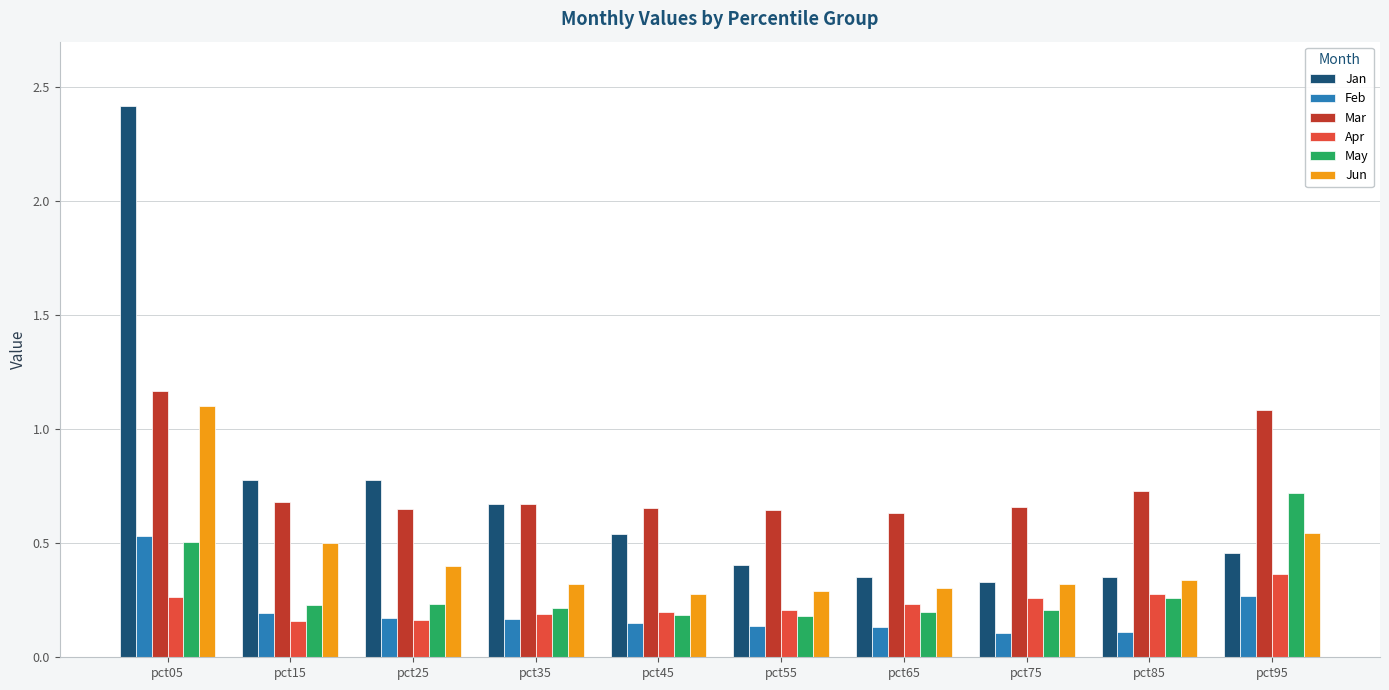

How many Feb values are between 0 and 1?

10